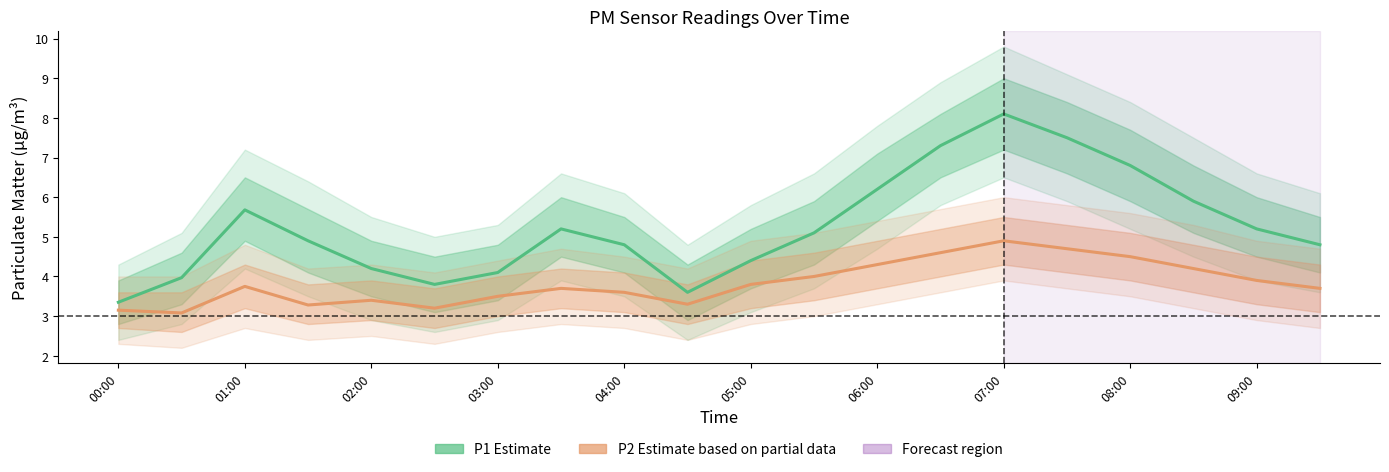

True or false: P2 (Estimate based on partial data) and P1 (Estimate) intersect in this chart.

False